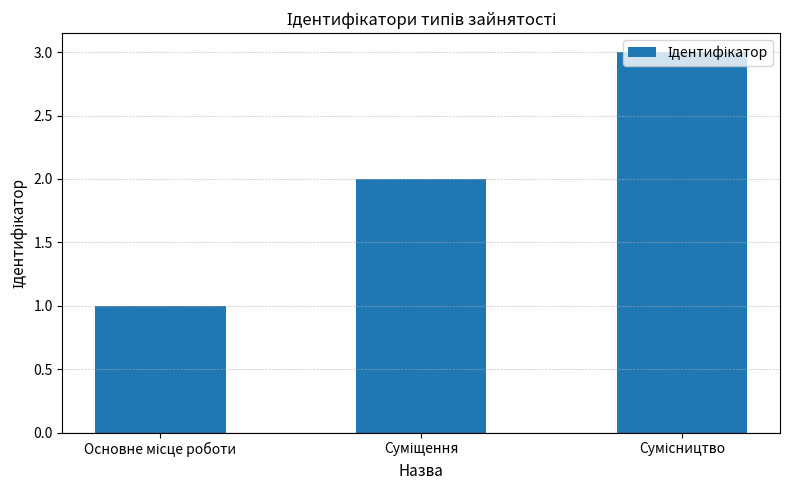

What is the greatest value displayed?

3